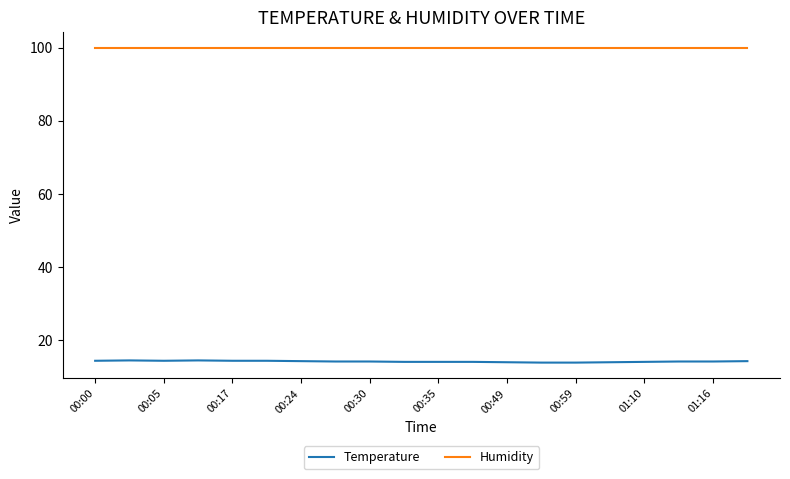

Which series has the largest range (max minus min)?

Temperature